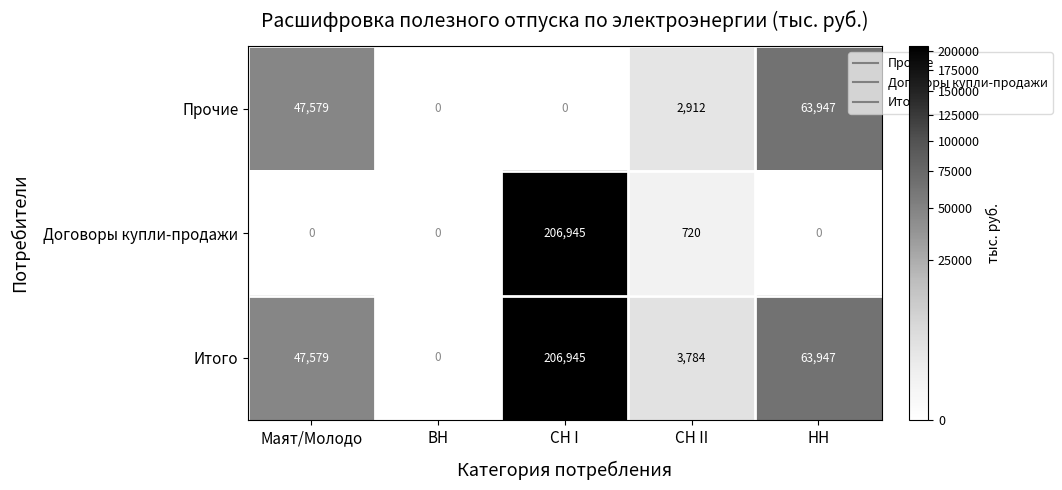

Which series changed the most between СН II and НН?

Прочие